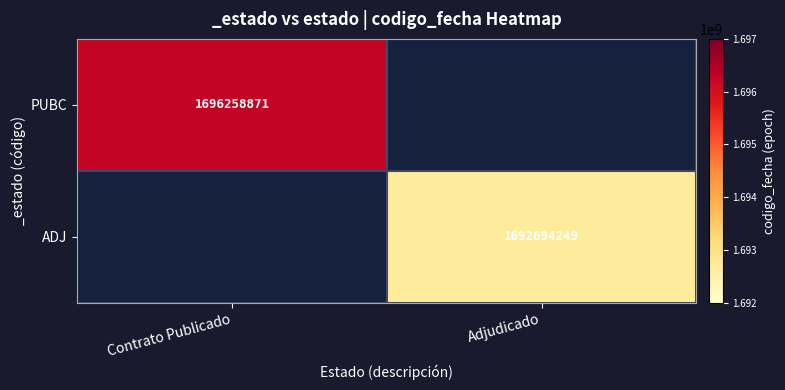

The value of PUBC at Contrato Publicado is 2229265747.3. True or false?

False